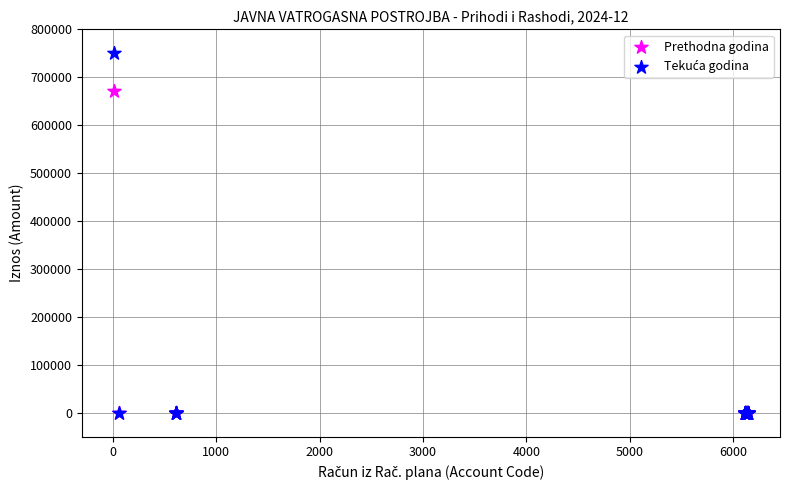

Across all series, what Y value is closest to 375257?

671739.1